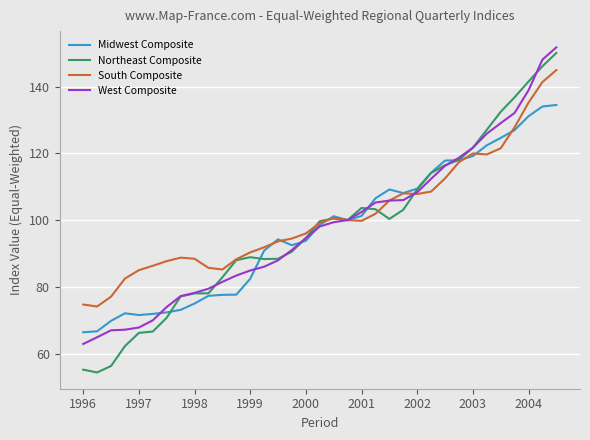

Which series has the largest range (max minus min)?

Northeast Composite